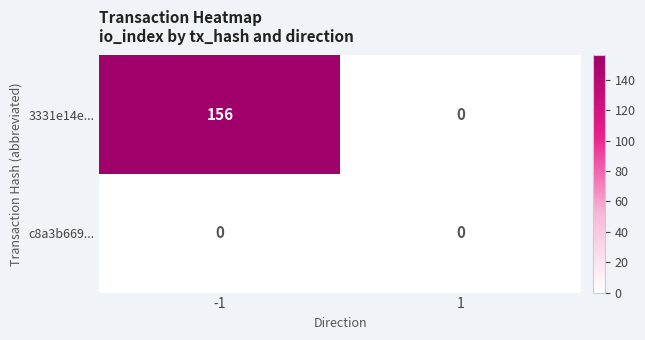

Reading left to right, what are all the values shown in this chart?

3331e14e...: -1=156	1=0
c8a3b669...: -1=0	1=0